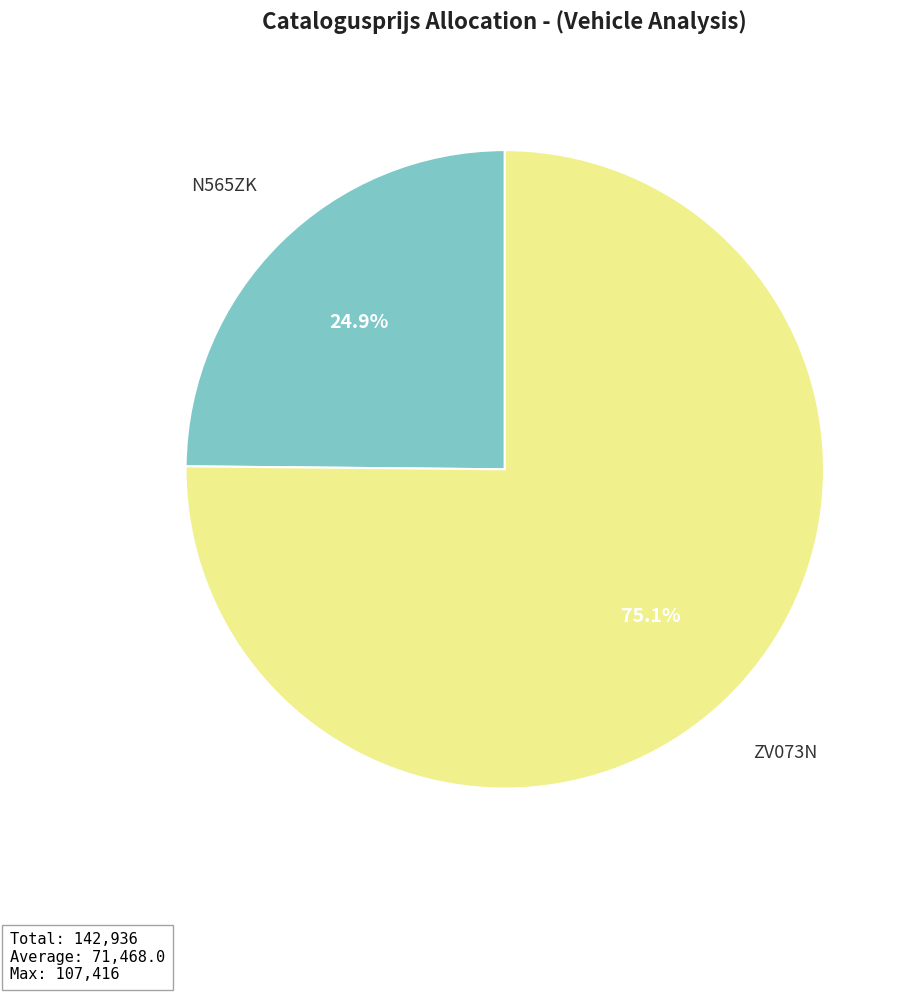

Does N565ZK represent more than half of the total?

No